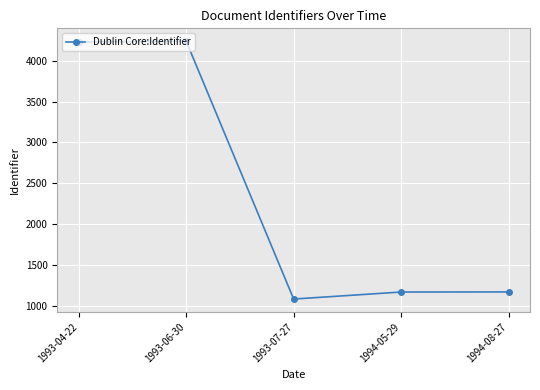

How many distinct data groups are displayed?

1